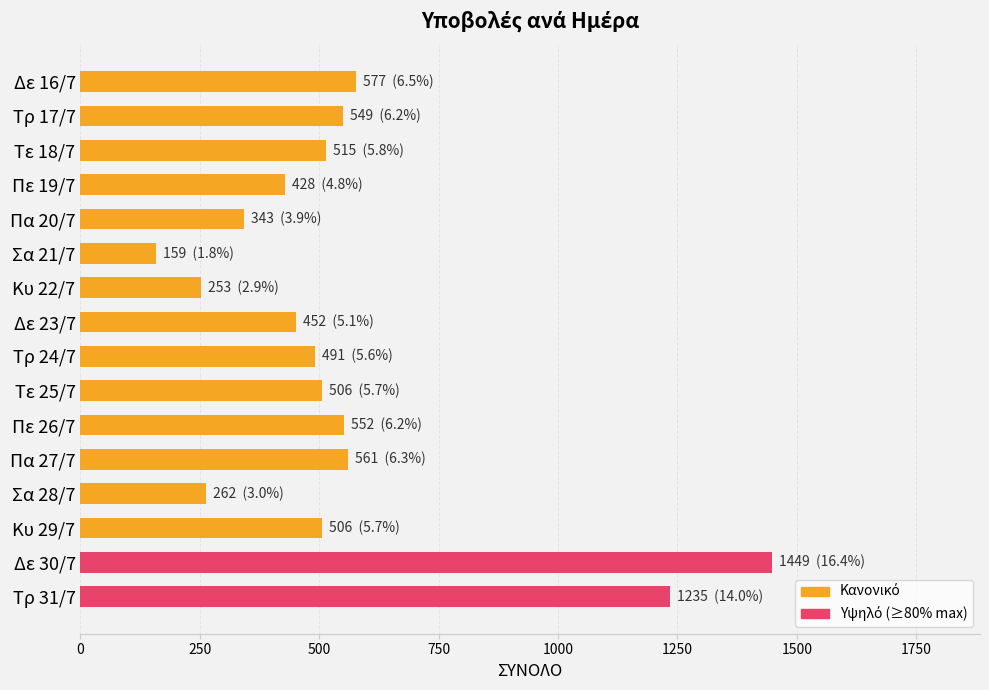

What is the minimum value shown in the chart?

159